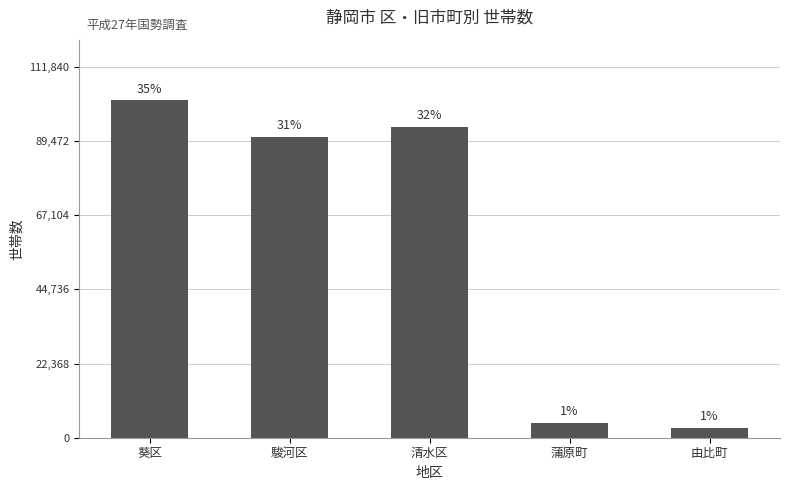

Read the value at 葵区, to the nearest 50.

101650